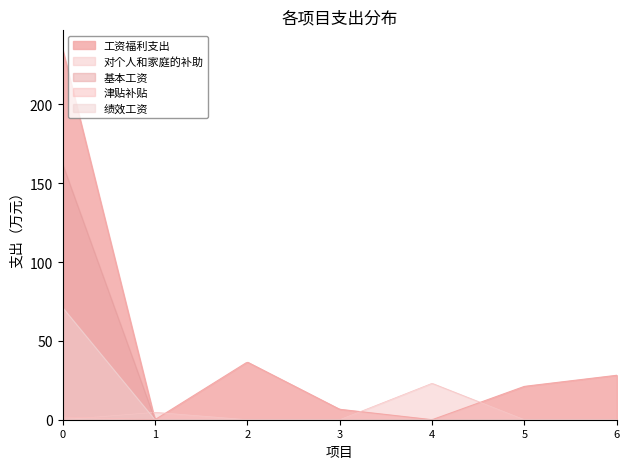

Which series has the largest range (max minus min)?

工资福利支出